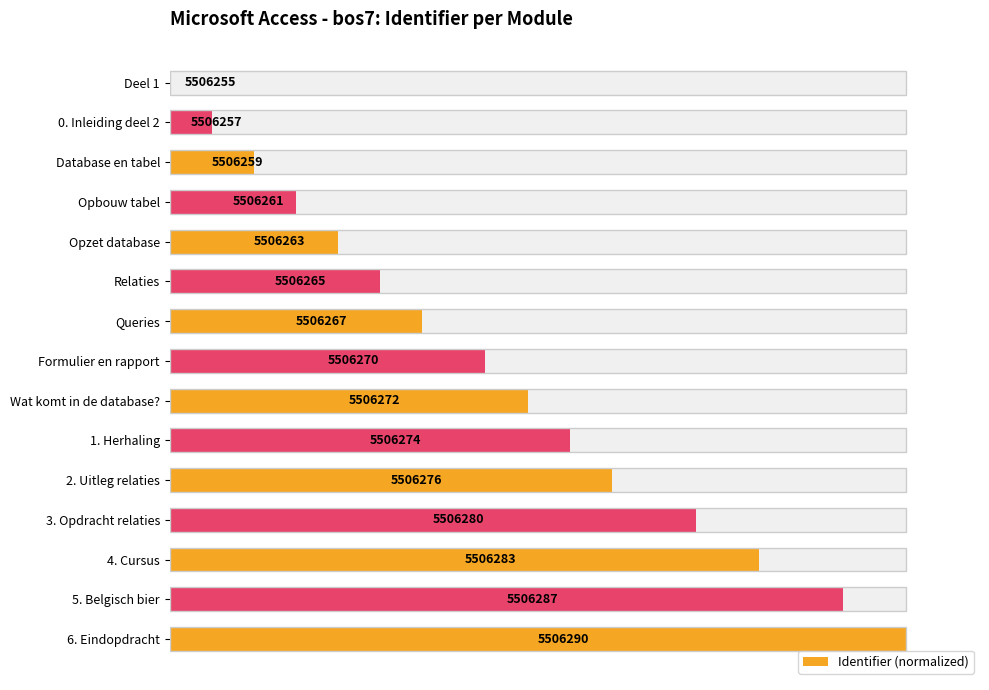

Is it true that the value at Wat komt in de database? is 68.9?

False